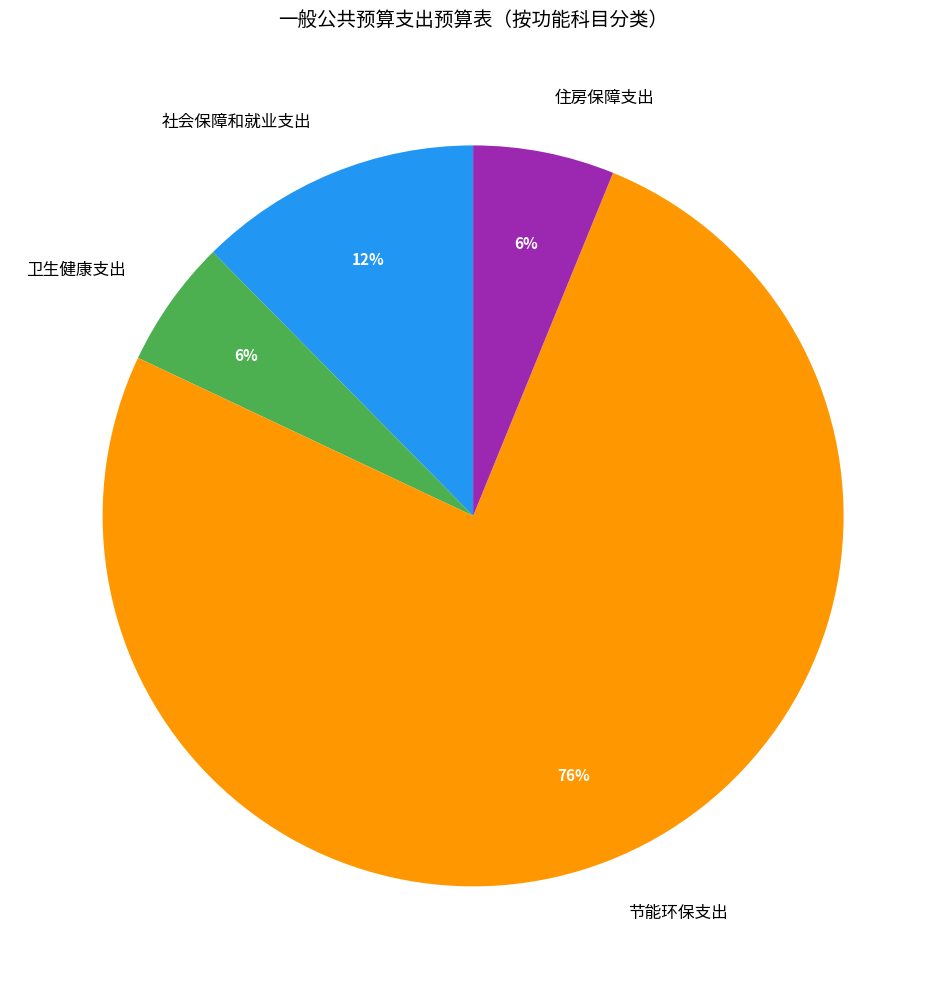

Between 卫生健康支出 and 节能环保支出, which is larger?

节能环保支出